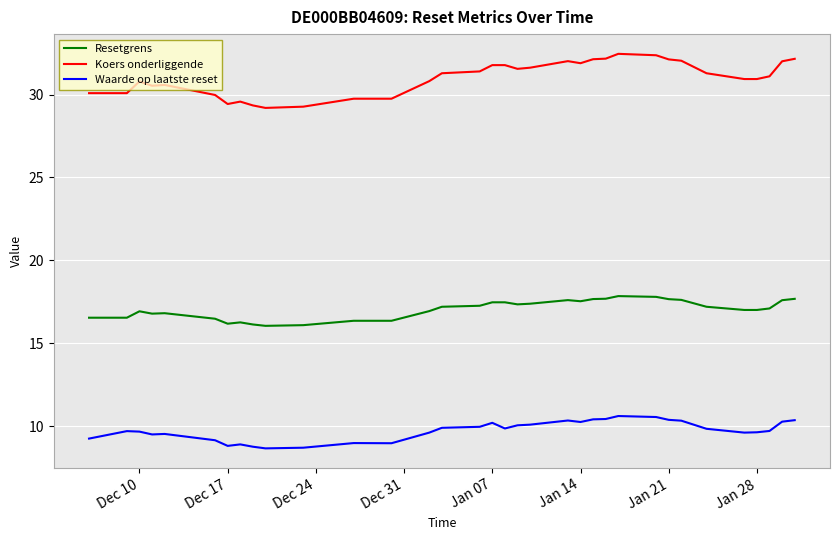

True or false: Resetgrens and Waarde op laatste reset intersect in this chart.

False